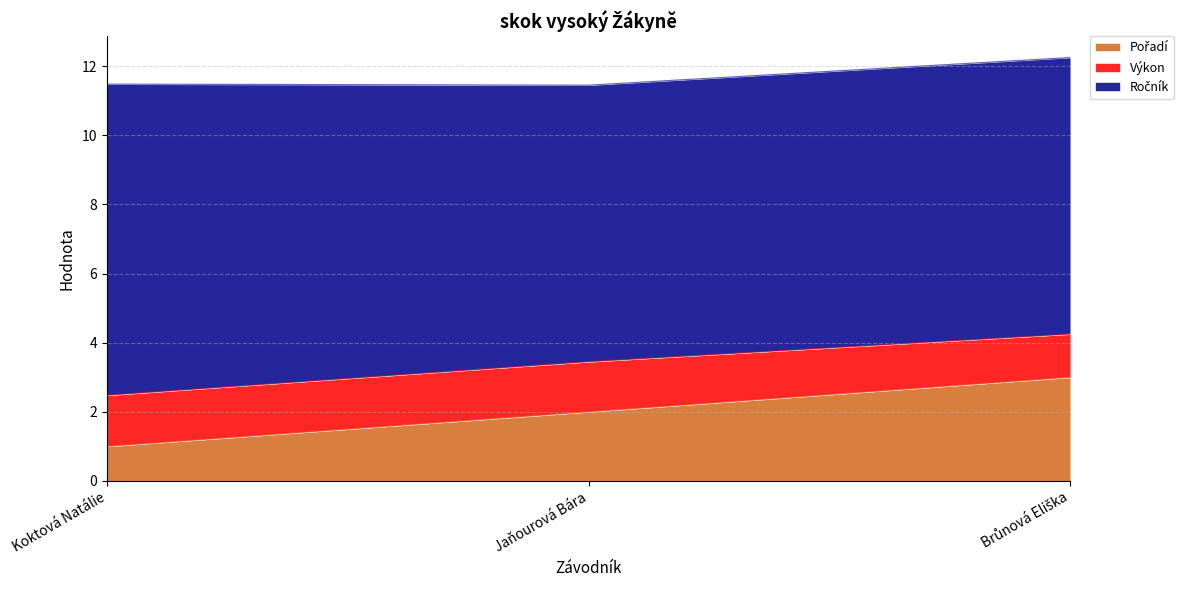

What is the lowest value of the Pořadí series?

1.0